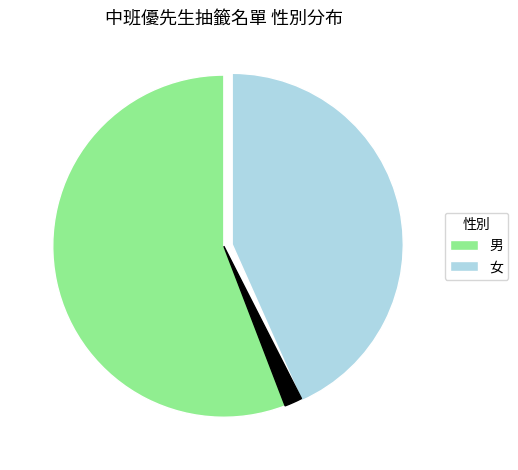

How many slices are in this pie chart?

3